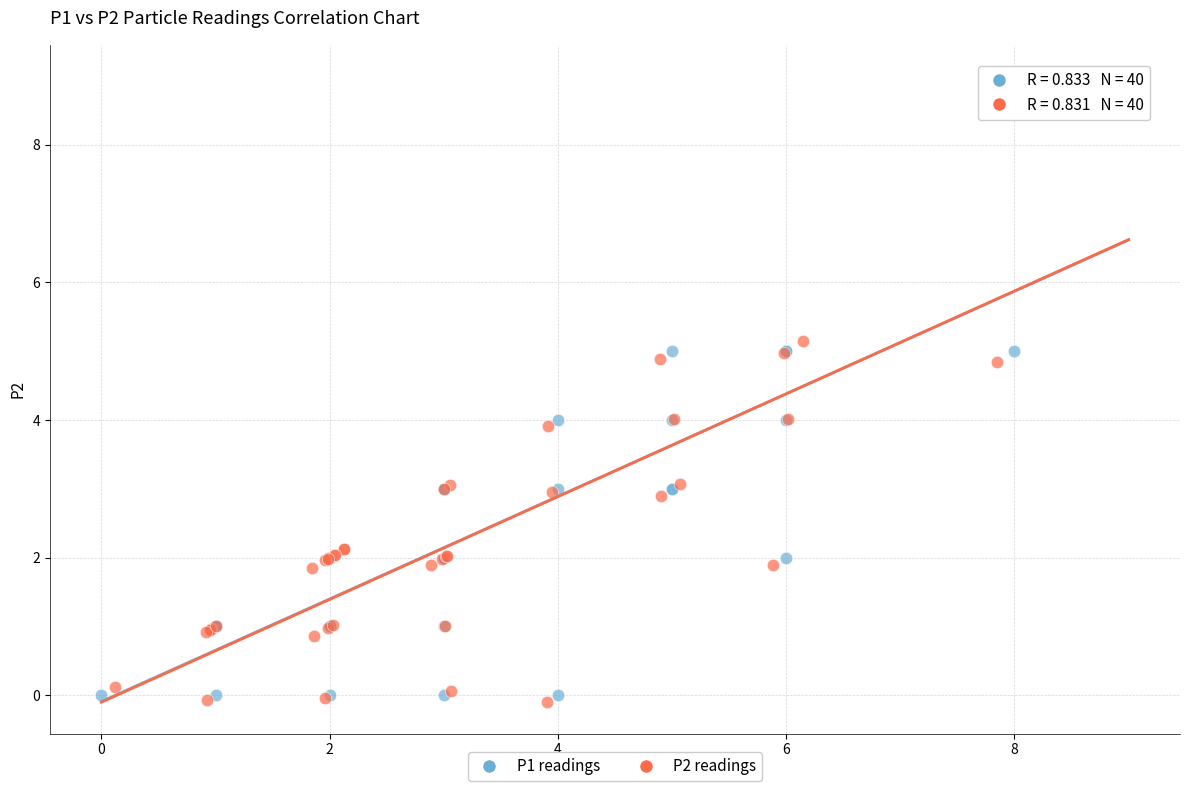

What are all the series names shown in the legend?

P1 readings, P2 readings